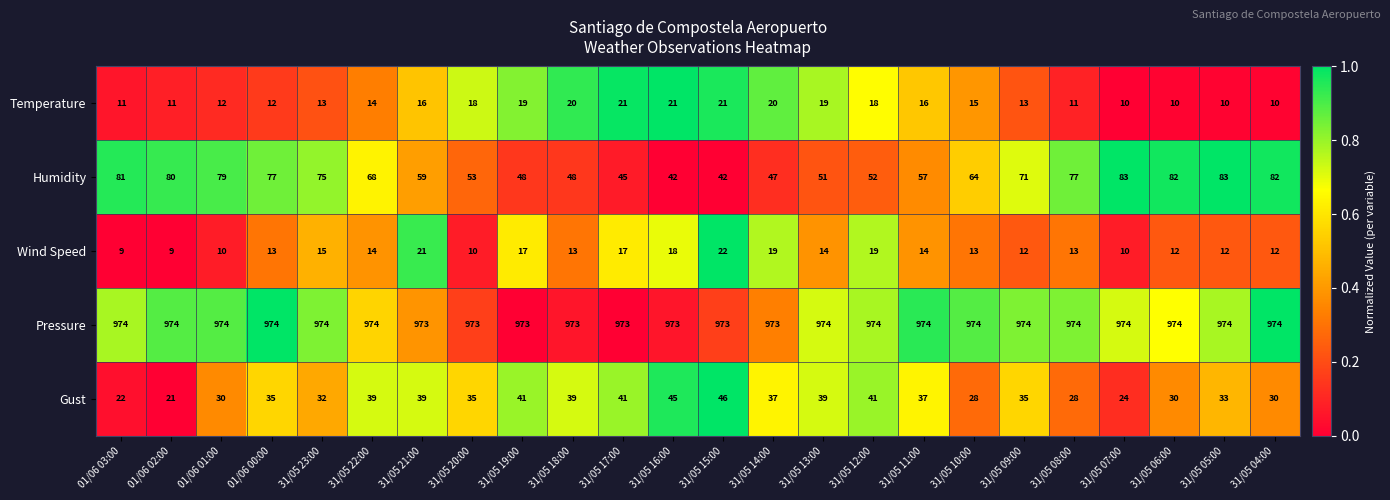

Which series has the largest total across all categories?

Pressure